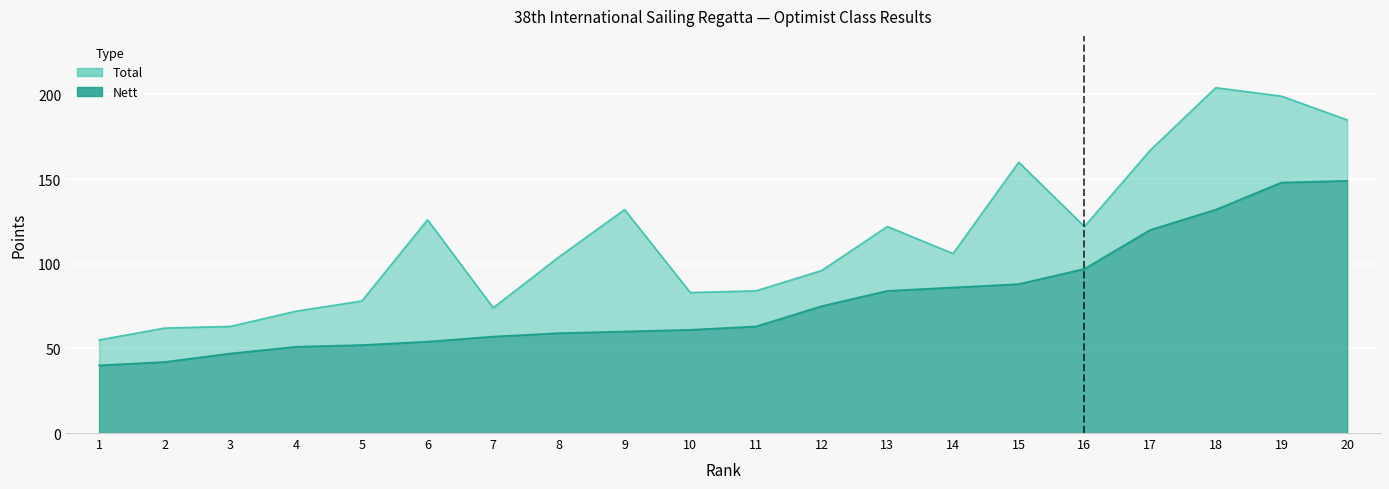

What is the approximate value of Total at 15, to the nearest 10?

160